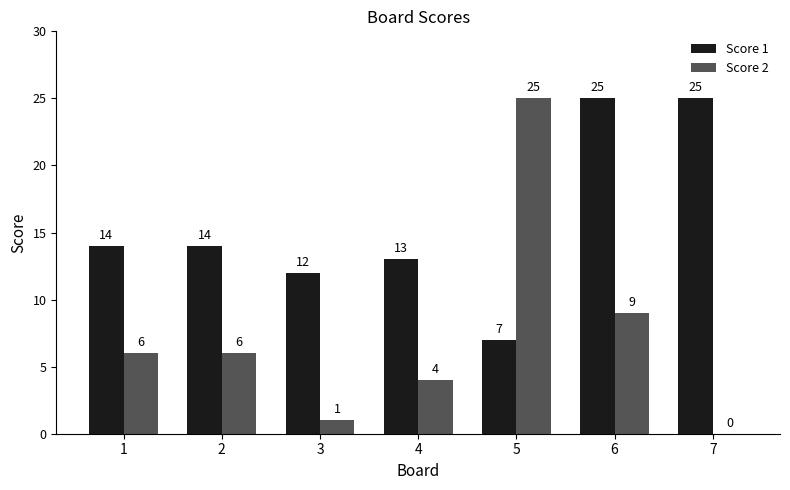

Which series has the largest range (max minus min)?

Score 2